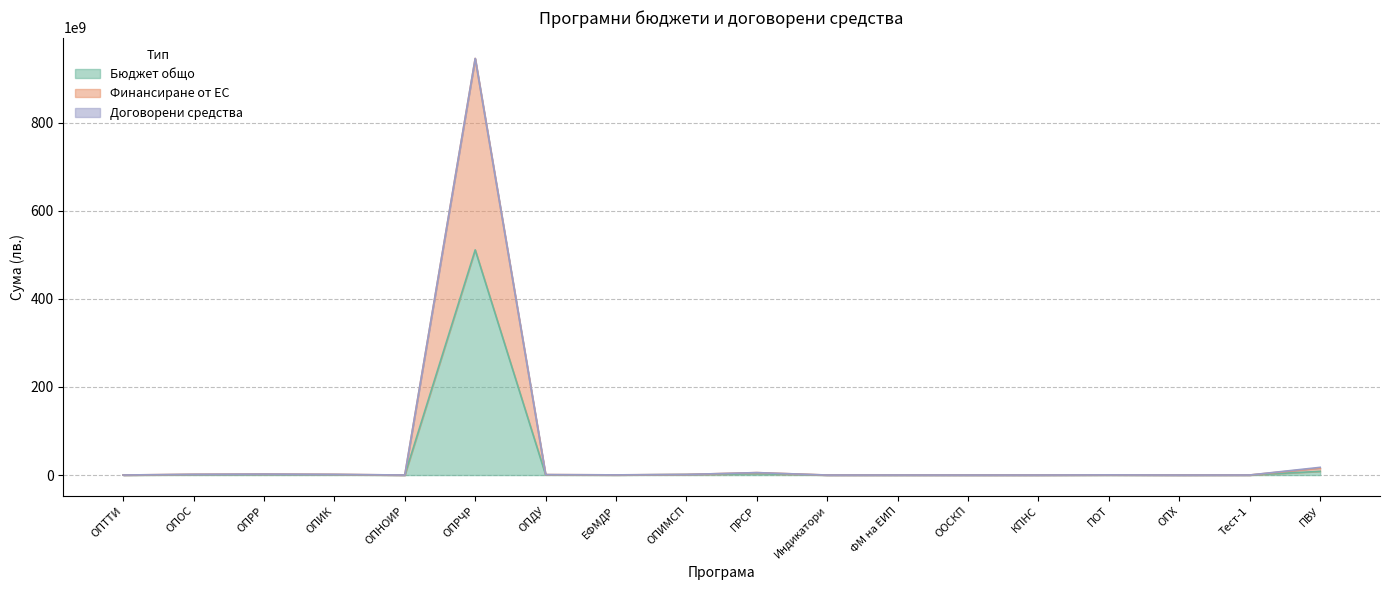

True or false: Бюджет общо and Финансиране от ЕС intersect in this chart.

False